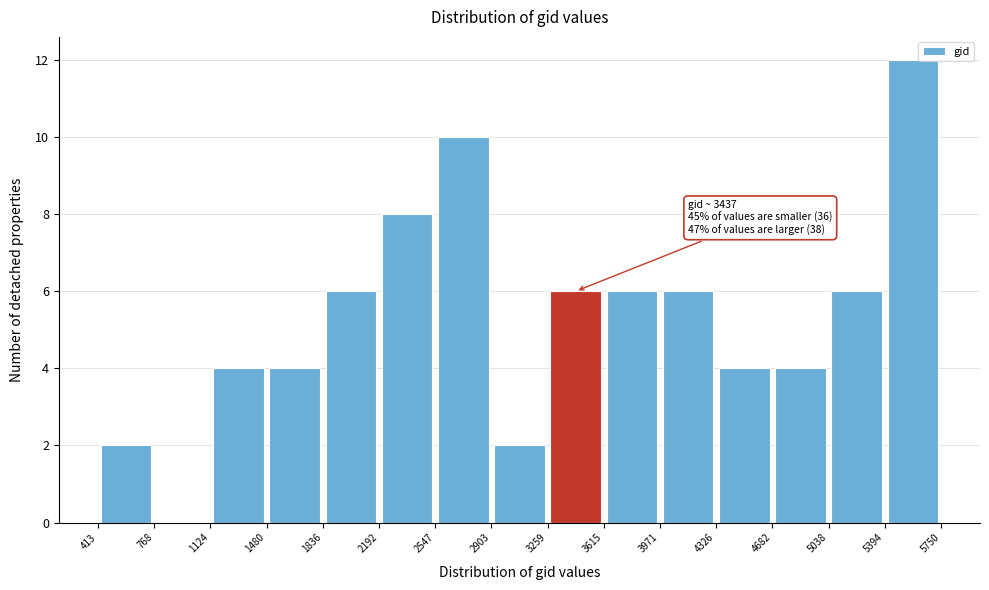

Over which range of the x-axis is the bar tallest?

5394 to 5750